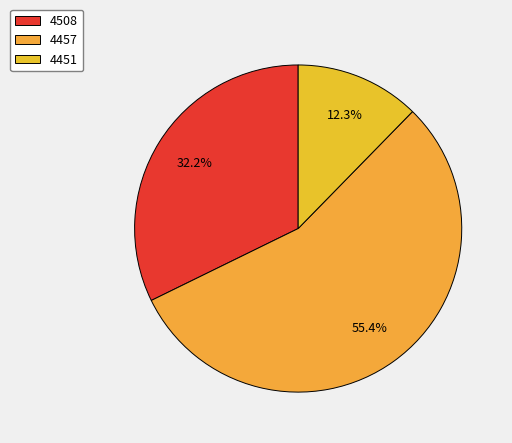

Count the number of slices in the pie.

3